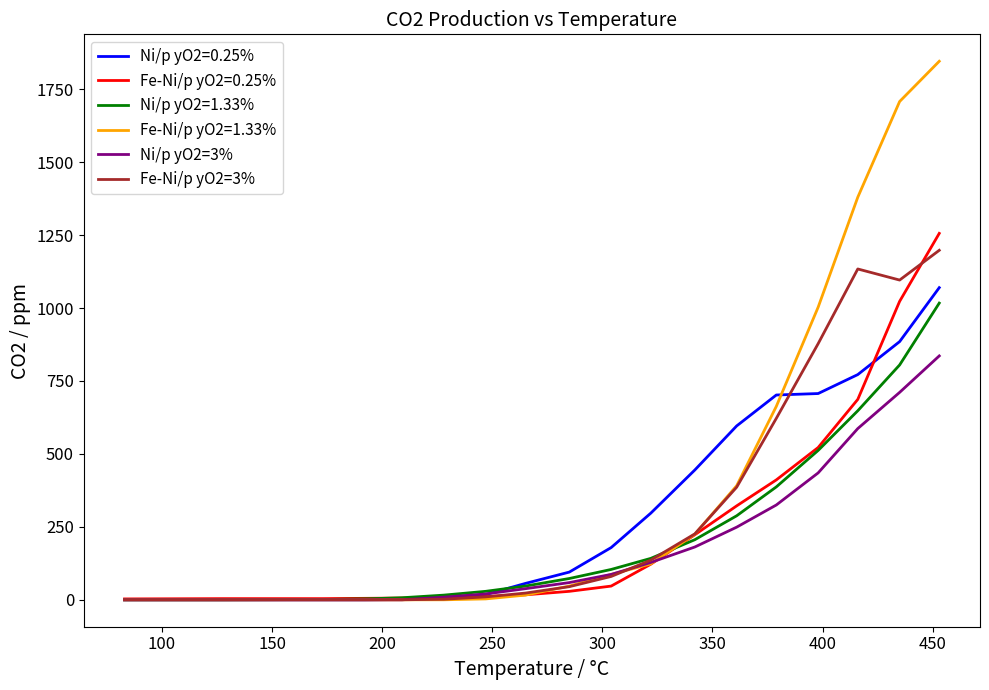

What is the sum of all Fe-Ni/p yO2=3% values?

5836